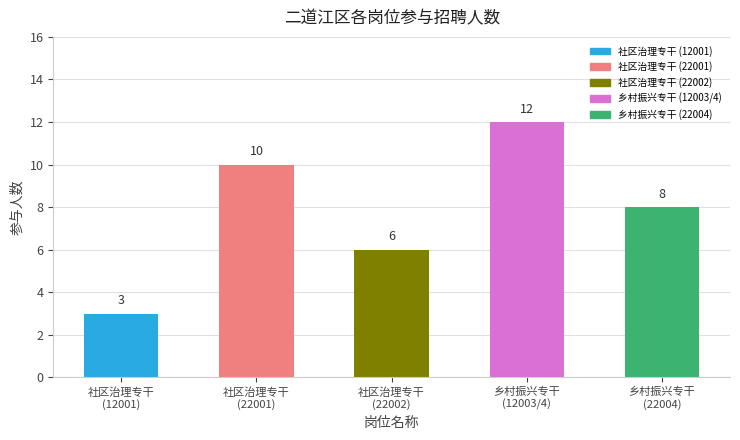

How many bars are there in total?

5